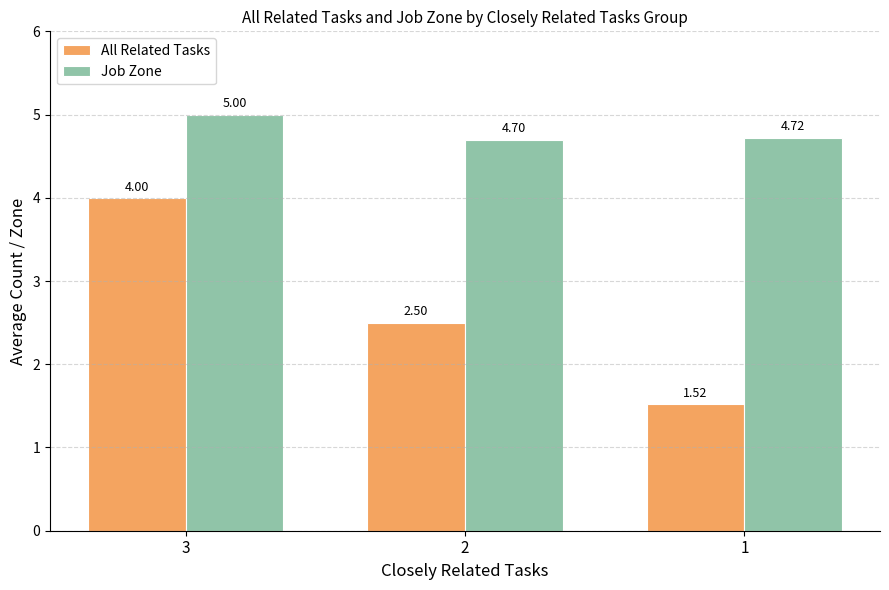

What is the highest value of the All Related Tasks series?

4.0